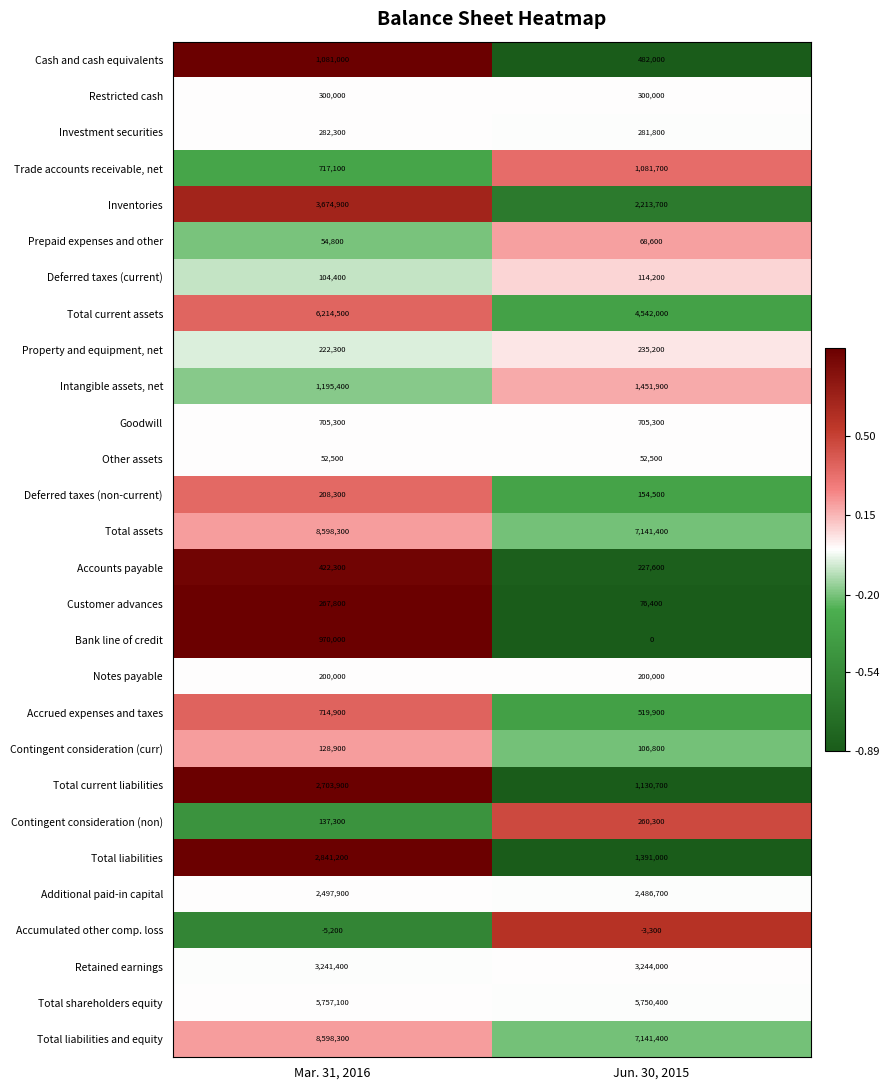

Read the Total shareholders equity value at Mar. 31, 2016, to the nearest 50.

5757100